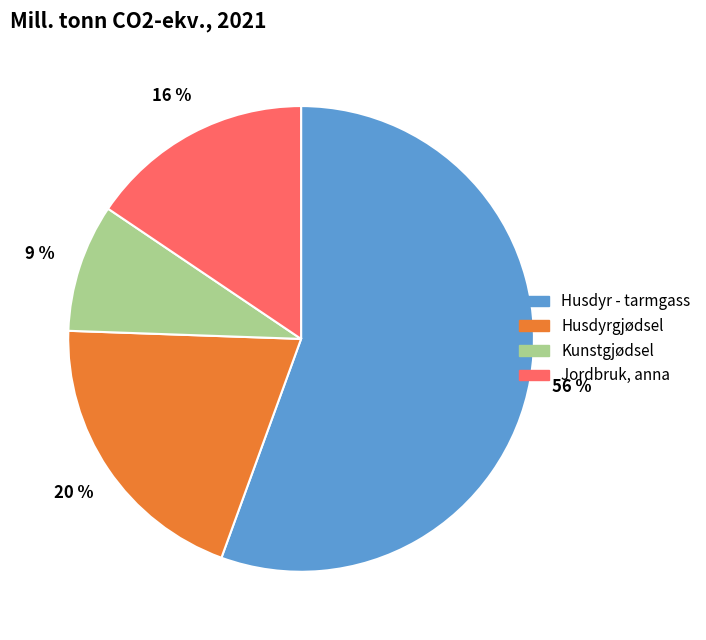

Combined, do Kunstgjødsel and Husdyr - tarmgass account for over 50%?

Yes